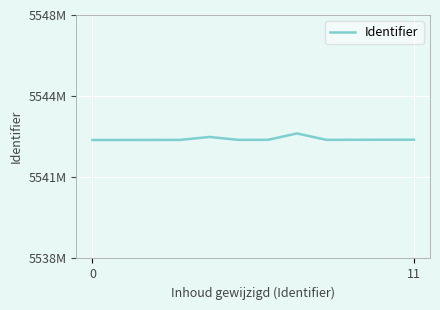

What is the difference between the maximum and minimum values?

277